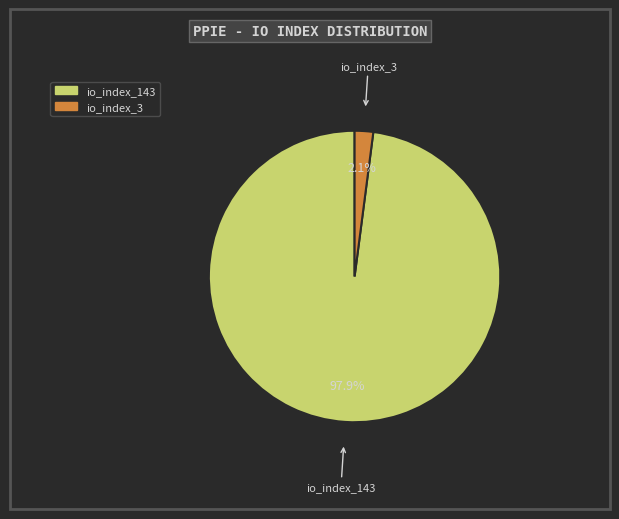

What is the smallest slice in the pie chart?

io_index_3